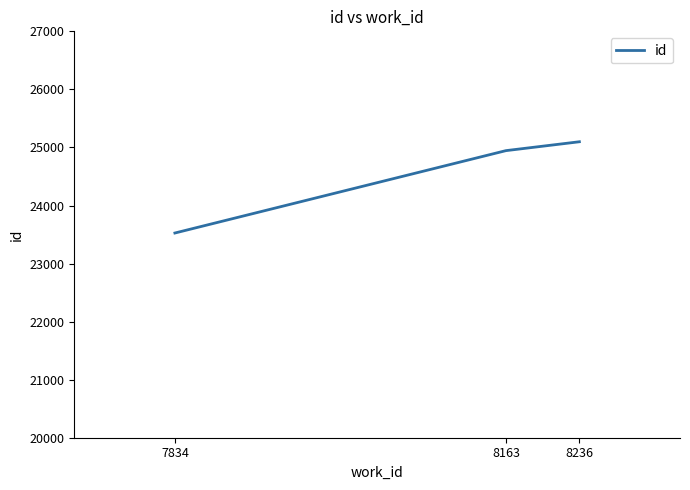

What value does the data have at 8236?

25098